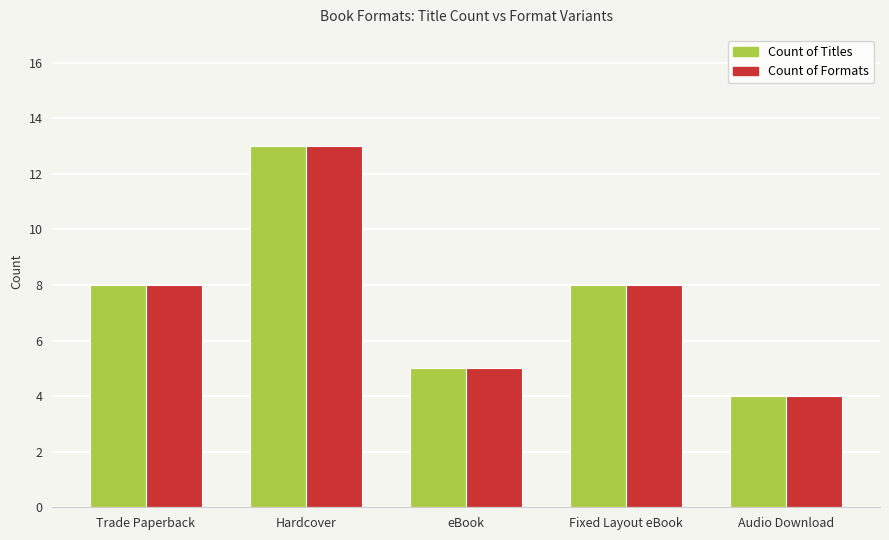

How many groups of bars are there?

5